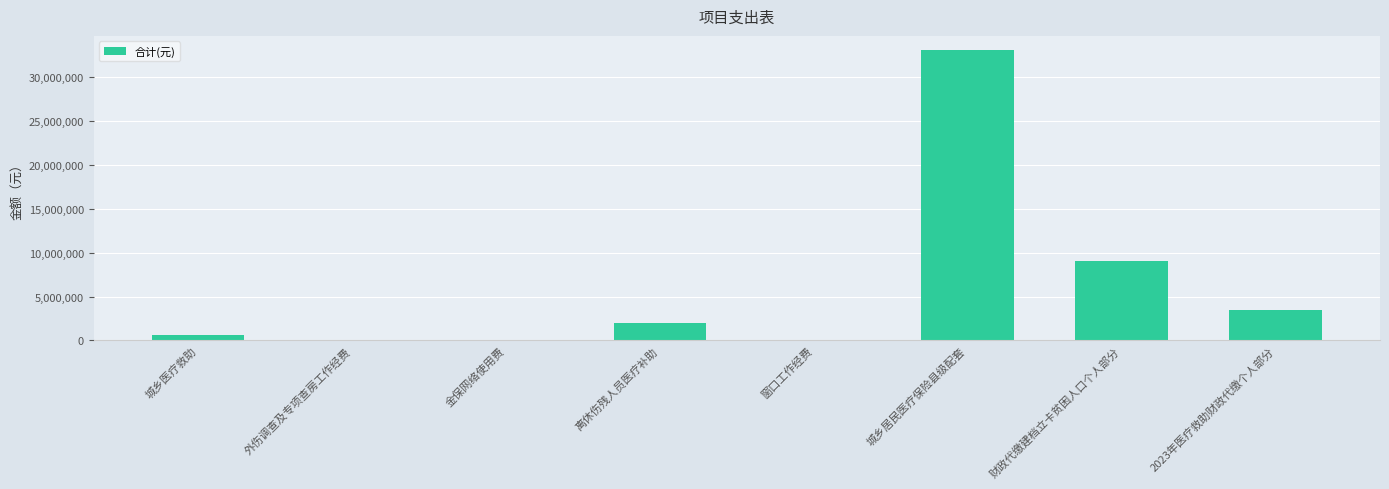

Between 财政代缴建档立卡贫困人口个人部分 and 城乡医疗救助, which is larger?

财政代缴建档立卡贫困人口个人部分